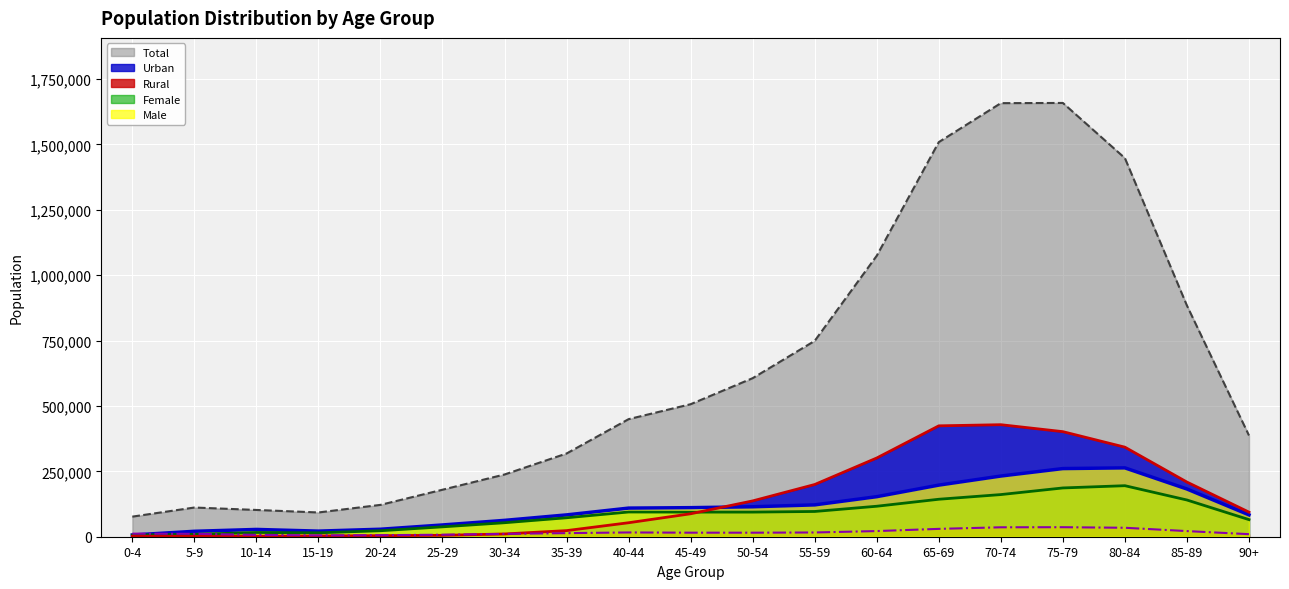

List the labels in order of Urban value, largest first.

70-74, 65-69, 75-79, 80-84, 60-64, 85-89, 55-59, 50-54, 90+, 45-49, 40-44, 35-39, 30-34, 25-29, 20-24, 15-19, 10-14, 0-4, 5-9